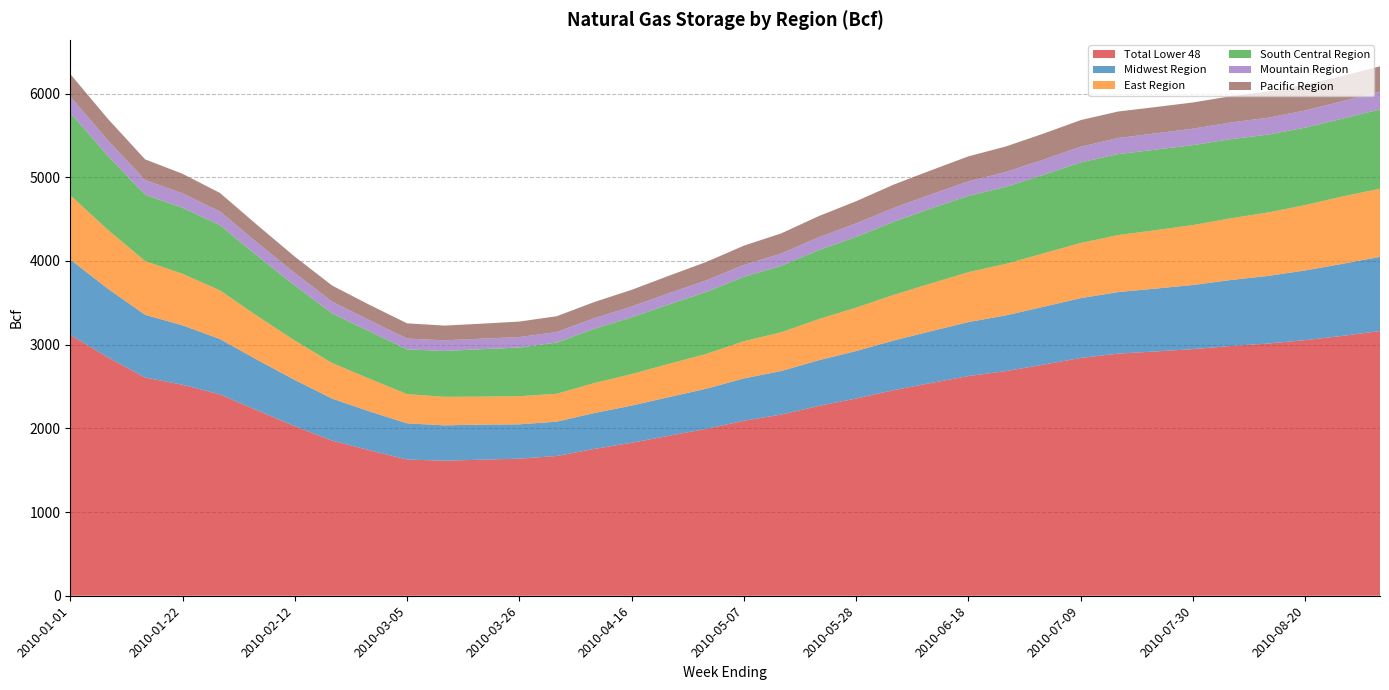

Reading left to right, extract all data points from this chart.

Total Lower 48: 2010-01-01=3117	2010-01-08=2850	2010-01-15=2607	2010-01-22=2521	2010-01-29=2406	2010-02-05=2214	2010-02-12=2026	2010-02-19=1853	2010-02-26=1738	2010-03-05=1627	2010-03-12=1614	2010-03-19=1626	2010-03-26=1638	2010-04-02=1670	2010-04-09=1754	2010-04-16=1828	2010-04-23=1912	2010-04-30=1994	2010-05-07=2091	2010-05-14=2165	2010-05-21=2268	2010-05-28=2357	2010-06-04=2456	2010-06-11=2542	2010-06-18=2625	2010-06-25=2684	2010-07-02=2761	2010-07-09=2841	2010-07-16=2893	2010-07-23=2919	2010-07-30=2947	2010-08-06=2984	2010-08-13=3013	2010-08-20=3054	2010-08-27=3105	2010-09-03=3163
Midwest Region: 2010-01-01=900	2010-01-08=820	2010-01-15=750	2010-01-22=710	2010-01-29=661	2010-02-05=604	2010-02-12=552	2010-02-19=502	2010-02-26=464	2010-03-05=433	2010-03-12=422	2010-03-19=419	2010-03-26=410	2010-04-02=410	2010-04-09=429	2010-04-16=444	2010-04-23=462	2010-04-30=480	2010-05-07=506	2010-05-14=520	2010-05-21=546	2010-05-28=567	2010-06-04=593	2010-06-11=619	2010-06-18=645	2010-06-25=666	2010-07-02=691	2010-07-09=715	2010-07-16=735	2010-07-23=751	2010-07-30=766	2010-08-06=788	2010-08-13=808	2010-08-20=833	2010-08-27=861	2010-09-03=886
East Region: 2010-01-01=769	2010-01-08=703	2010-01-15=642	2010-01-22=616	2010-01-29=582	2010-02-05=523	2010-02-12=471	2010-02-19=425	2010-02-26=390	2010-03-05=349	2010-03-12=341	2010-03-19=334	2010-03-26=336	2010-04-02=333	2010-04-09=358	2010-04-16=376	2010-04-23=397	2010-04-30=416	2010-05-07=444	2010-05-14=463	2010-05-21=491	2010-05-28=518	2010-06-04=545	2010-06-11=571	2010-06-18=596	2010-06-25=615	2010-07-02=638	2010-07-09=659	2010-07-16=681	2010-07-23=698	2010-07-30=716	2010-08-06=737	2010-08-13=758	2010-08-20=781	2010-08-27=805	2010-09-03=814
South Central Region: 2010-01-01=985	2010-01-08=886	2010-01-15=793	2010-01-22=789	2010-01-29=779	2010-02-05=719	2010-02-12=658	2010-02-19=592	2010-02-26=566	2010-03-05=535	2010-03-12=548	2010-03-19=567	2010-03-26=581	2010-04-02=612	2010-04-09=649	2010-04-16=679	2010-04-23=710	2010-04-30=741	2010-05-07=770	2010-05-14=794	2010-05-21=824	2010-05-28=846	2010-06-04=874	2010-06-11=895	2010-06-18=912	2010-06-25=920	2010-07-02=938	2010-07-09=962	2010-07-16=968	2010-07-23=962	2010-07-30=955	2010-08-06=946	2010-08-13=930	2010-08-20=925	2010-08-27=930	2010-09-03=948
Mountain Region: 2010-01-01=195	2010-01-08=185	2010-01-15=176	2010-01-22=171	2010-01-29=164	2010-02-05=157	2010-02-12=148	2010-02-19=141	2010-02-26=133	2010-03-05=129	2010-03-12=127	2010-03-19=126	2010-03-26=126	2010-04-02=126	2010-04-09=126	2010-04-16=129	2010-04-23=134	2010-04-30=138	2010-05-07=142	2010-05-14=147	2010-05-21=154	2010-05-28=161	2010-06-04=165	2010-06-11=168	2010-06-18=173	2010-06-25=178	2010-07-02=182	2010-07-09=188	2010-07-16=192	2010-07-23=195	2010-07-30=197	2010-08-06=199	2010-08-13=202	2010-08-20=205	2010-08-27=209	2010-09-03=212
Pacific Region: 2010-01-01=268	2010-01-08=257	2010-01-15=246	2010-01-22=235	2010-01-29=221	2010-02-05=211	2010-02-12=197	2010-02-19=193	2010-02-26=184	2010-03-05=182	2010-03-12=176	2010-03-19=179	2010-03-26=185	2010-04-02=189	2010-04-09=193	2010-04-16=199	2010-04-23=209	2010-04-30=220	2010-05-07=230	2010-05-14=241	2010-05-21=253	2010-05-28=265	2010-06-04=279	2010-06-11=288	2010-06-18=299	2010-06-25=305	2010-07-02=311	2010-07-09=318	2010-07-16=317	2010-07-23=314	2010-07-30=313	2010-08-06=314	2010-08-13=314	2010-08-20=309	2010-08-27=301	2010-09-03=303